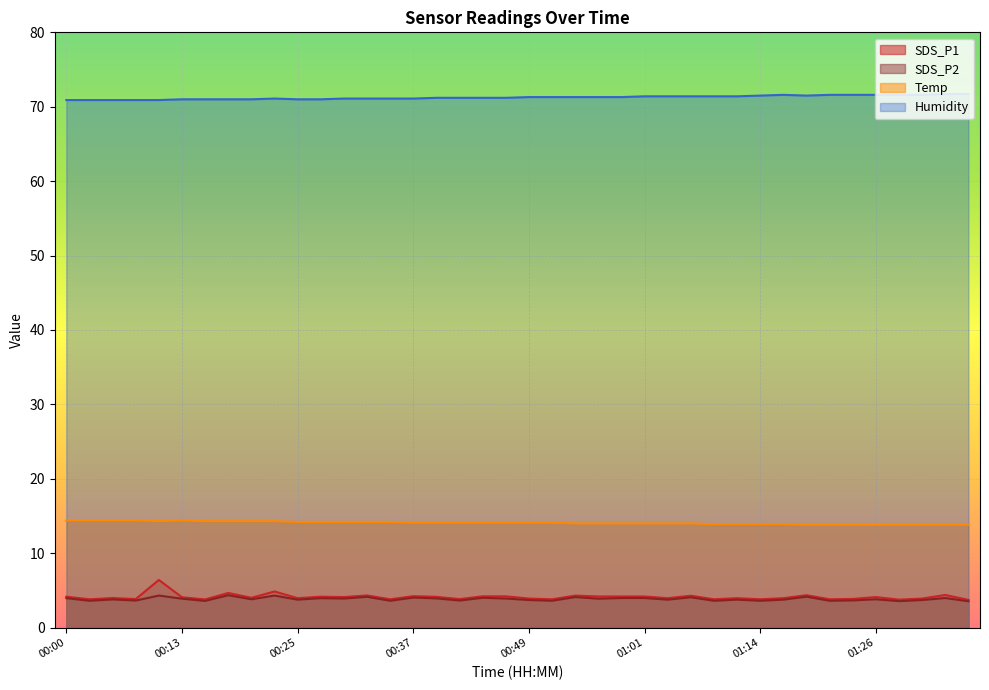

Read the SDS_P1 value at 00:05.

4.0